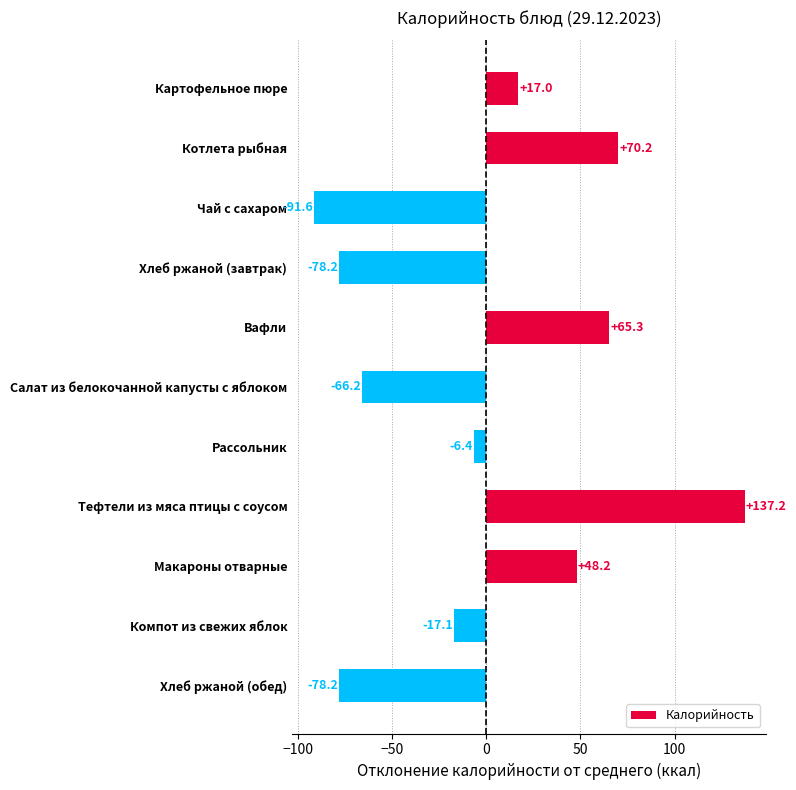

Approximately how many times larger is the value at Макароны отварные compared to Котлета рыбная?

0.7